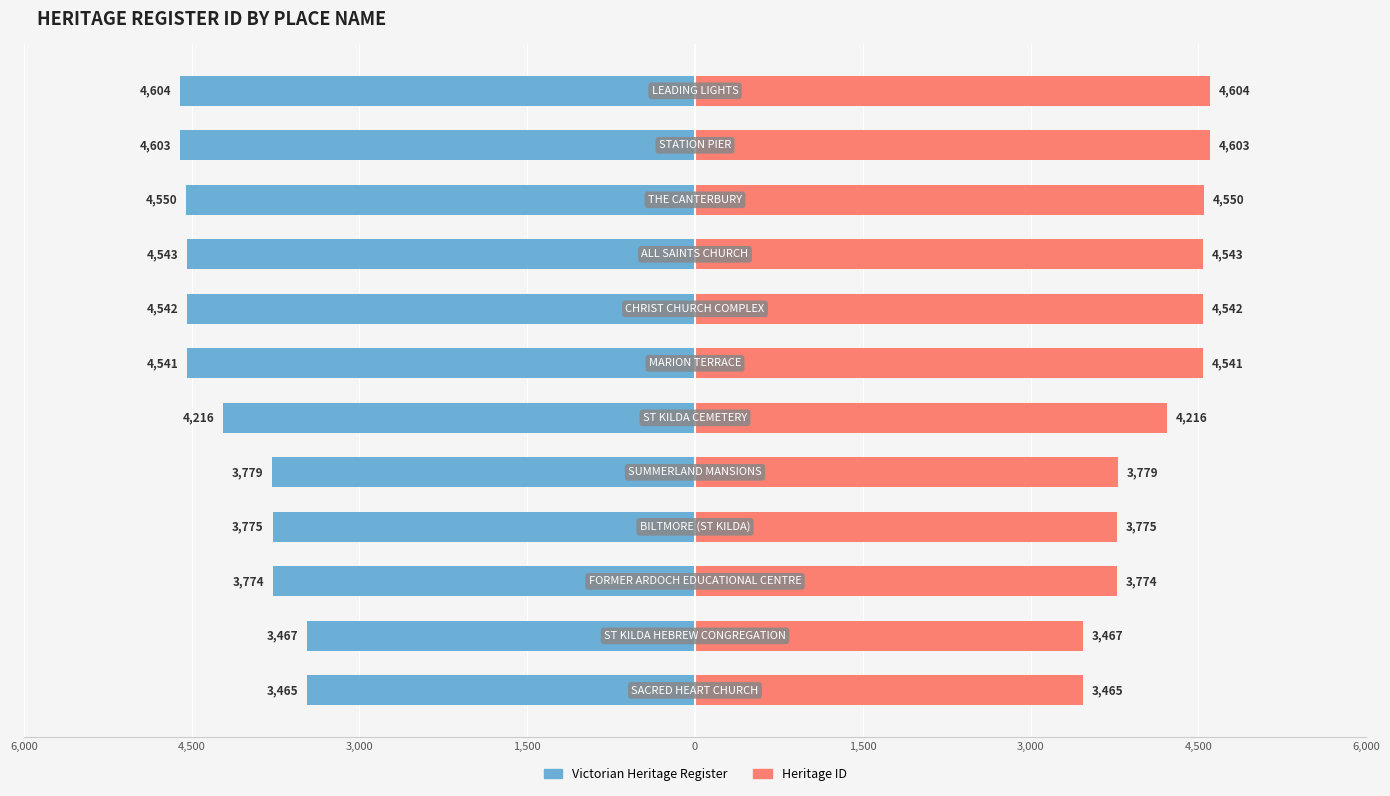

How many values in the Heritage ID series are below 4541?

6